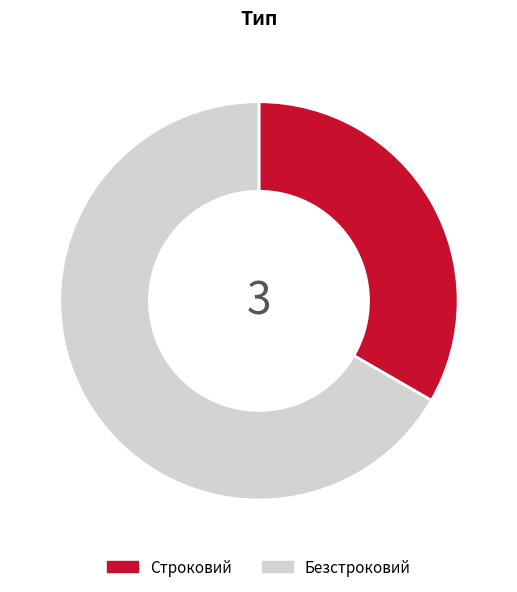

Approximately how many times larger is the value at Строковий compared to Безстроковий?

0.5